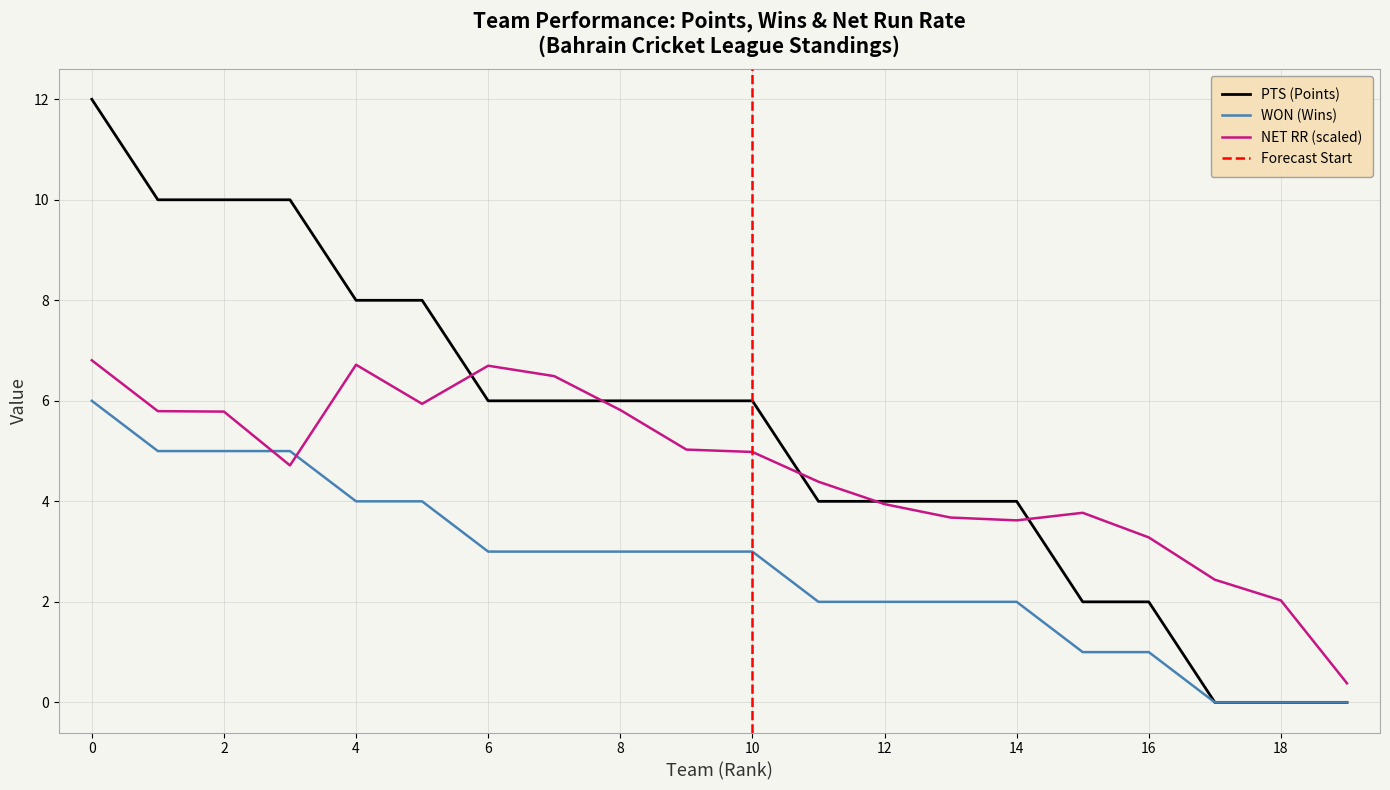

True or false: WON (Wins) and NET RR (scaled) intersect in this chart.

True